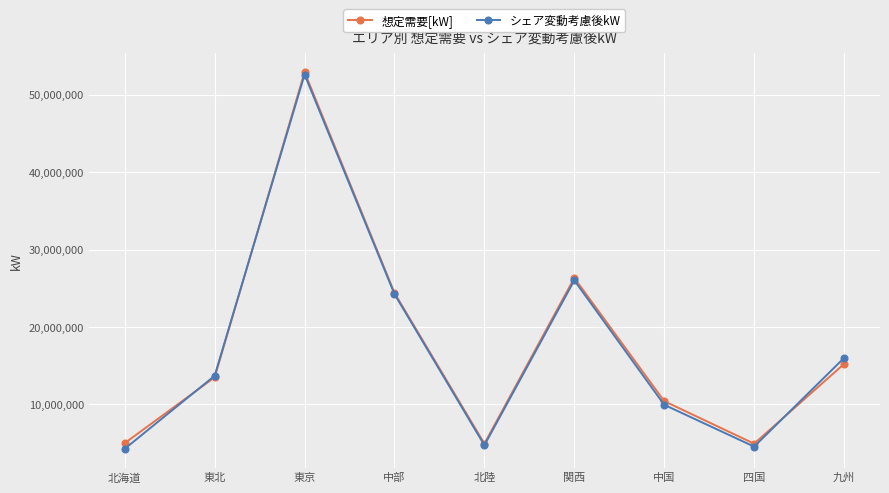

Which series has the widest spread of values?

シェア変動考慮後kW